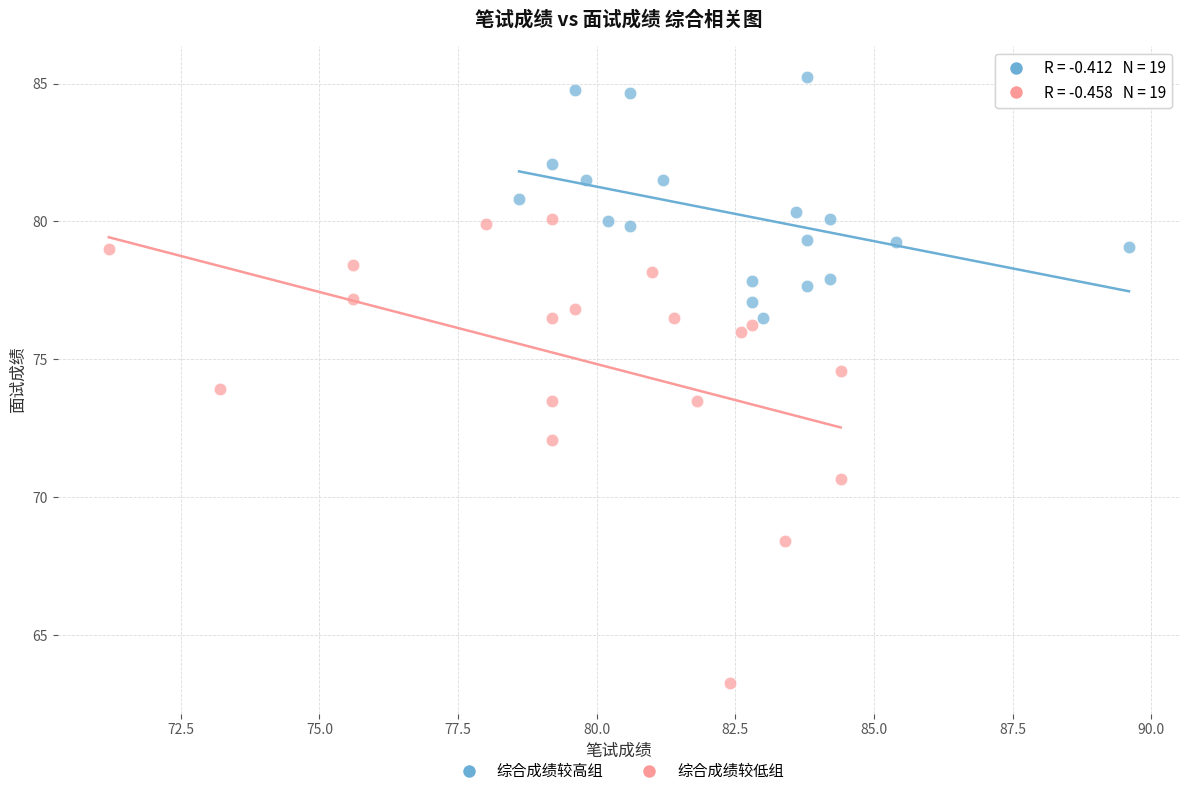

Which series reaches the minimum Y coordinate?

综合成绩较低组